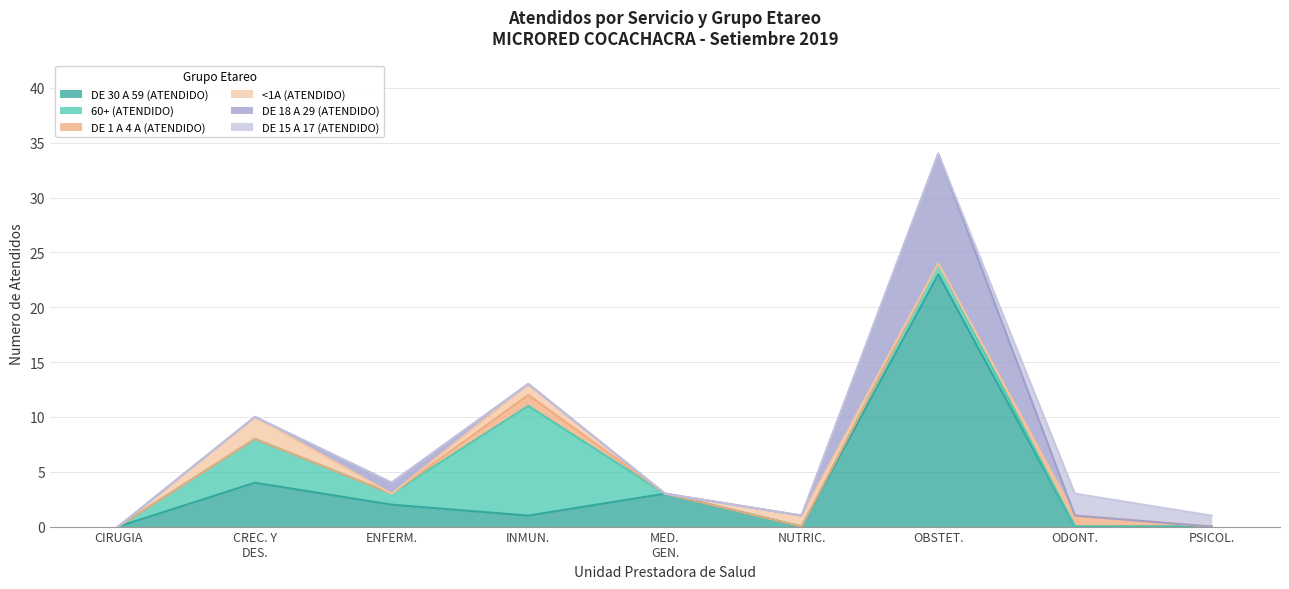

What is the difference between the highest and lowest values at MEDICINA GENERAL?

3